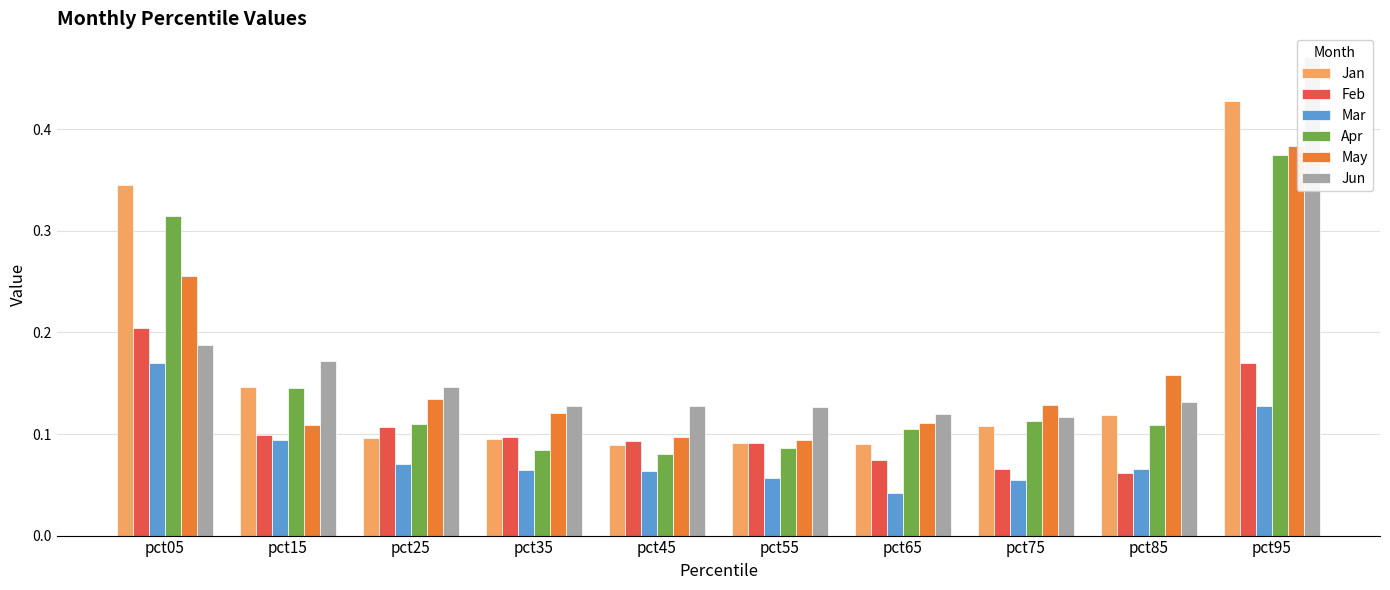

What is the lowest value of the Jun series?

0.1